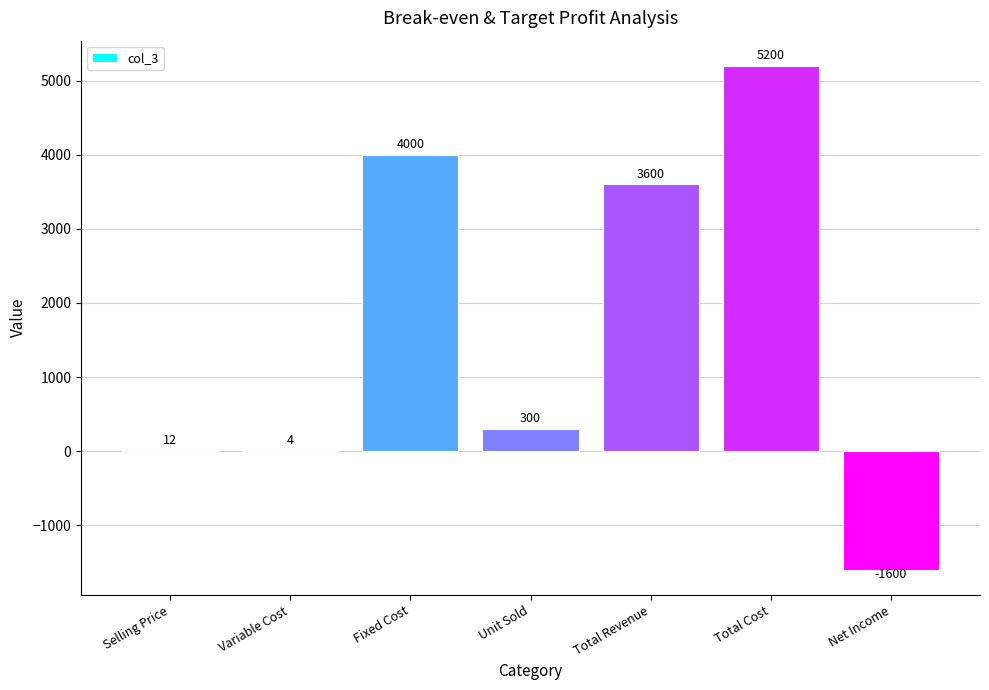

Reading right to left, extract all data points from this chart.

-1600	5200	3600	300	4000	4	12